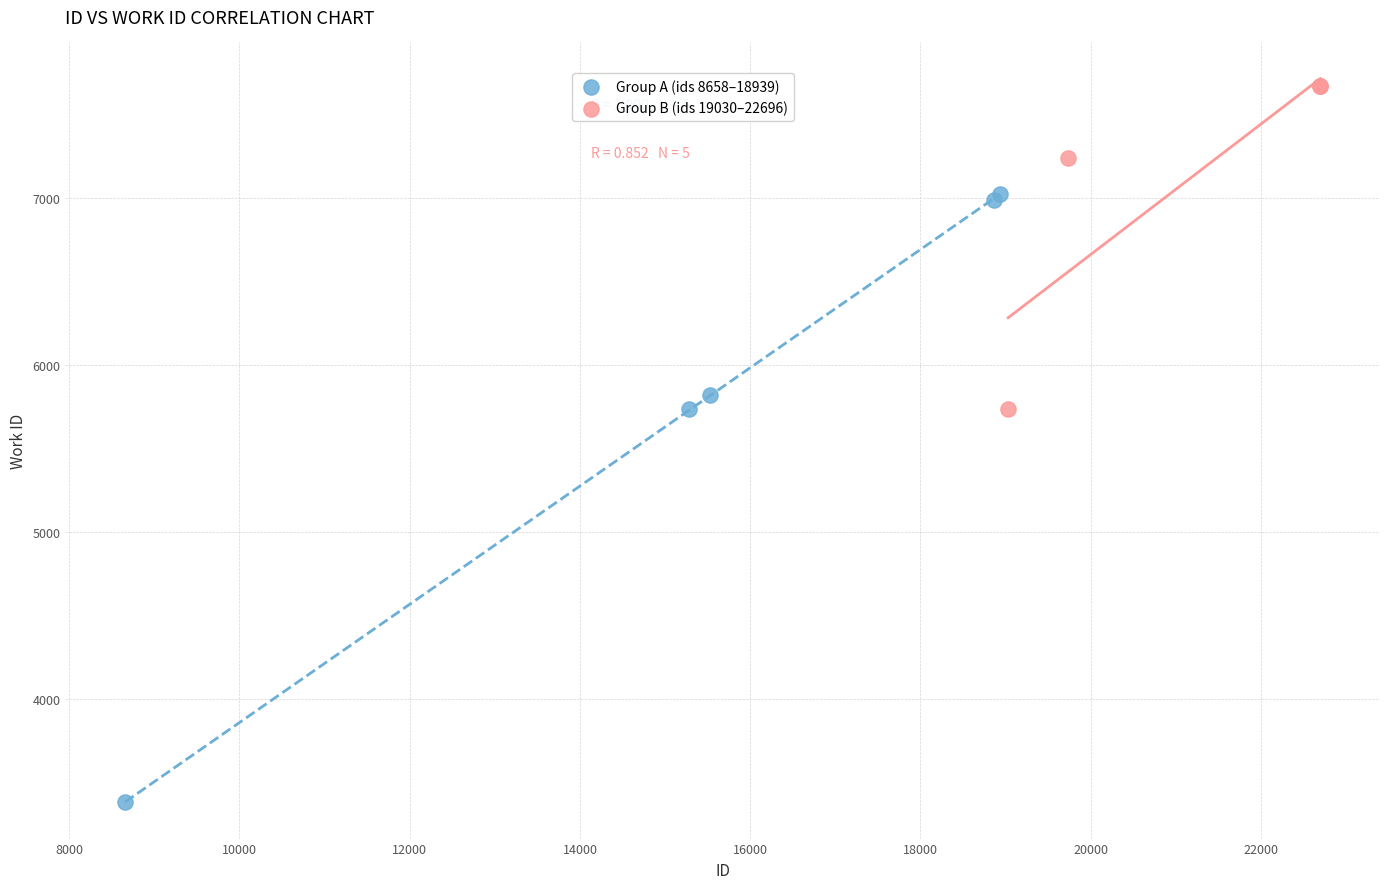

What are all the series names shown in the legend?

Group A (ids 8658–18939), Group B (ids 19030–22696)